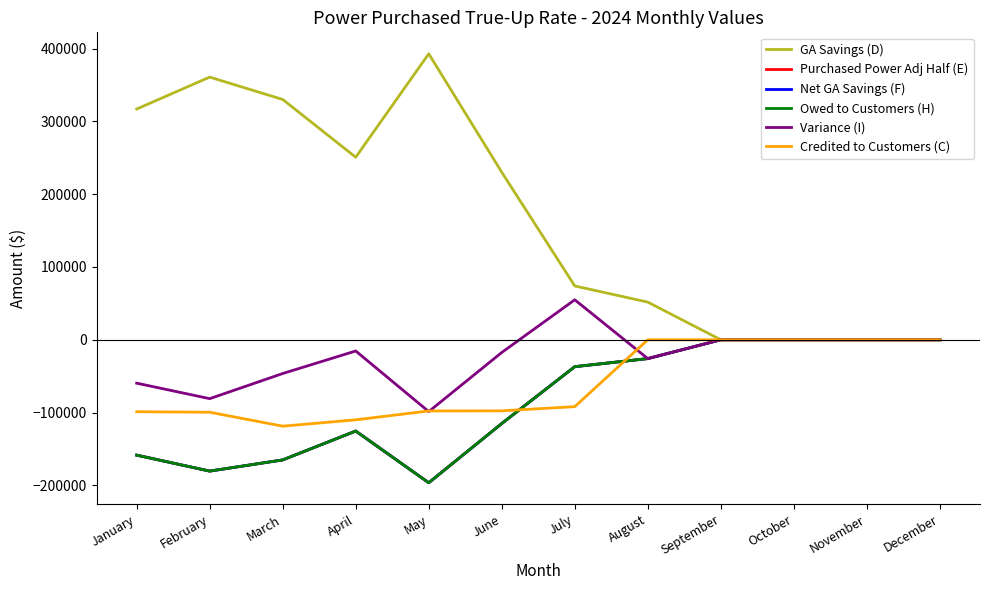

What is the value of the Credited to Customers (C) point at the 5th from the left?

-97816.6